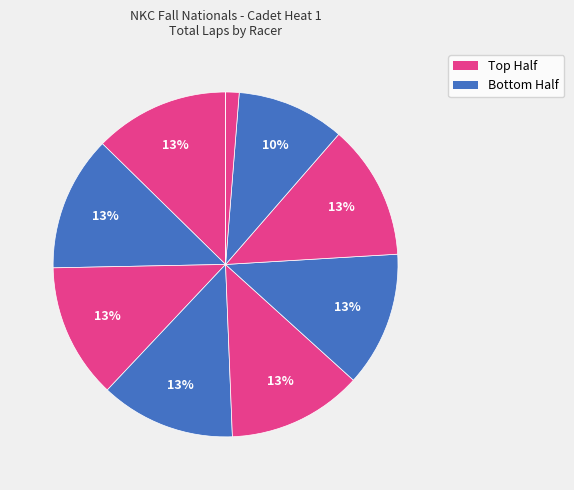

Count the number of slices in the pie.

10